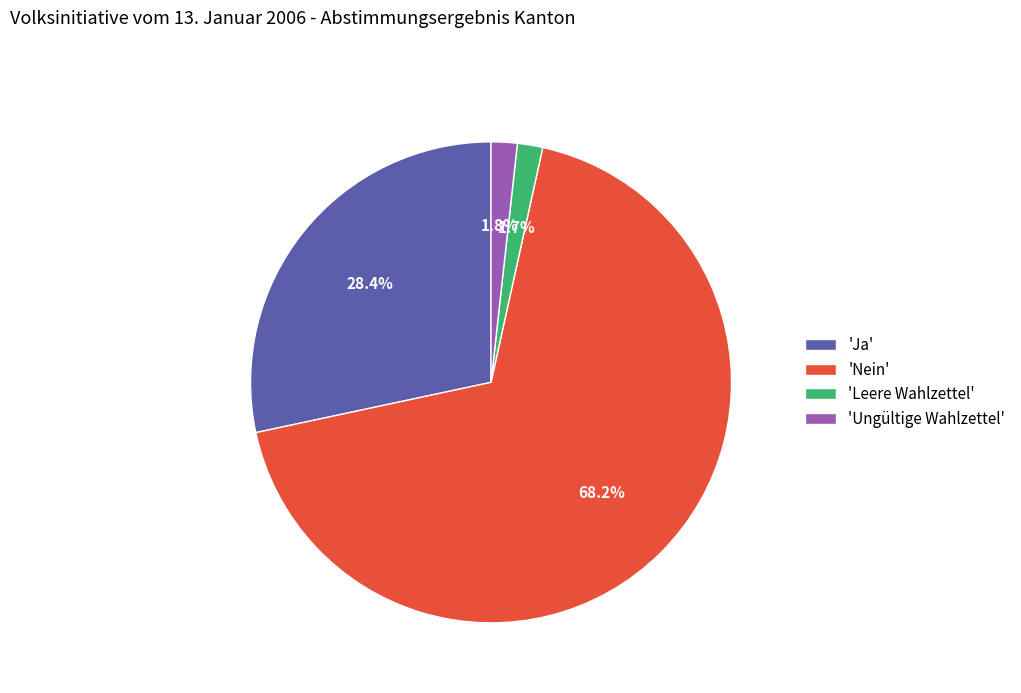

What percentage is NOT represented by 'Ungültige Wahlzettel'?

98.2%